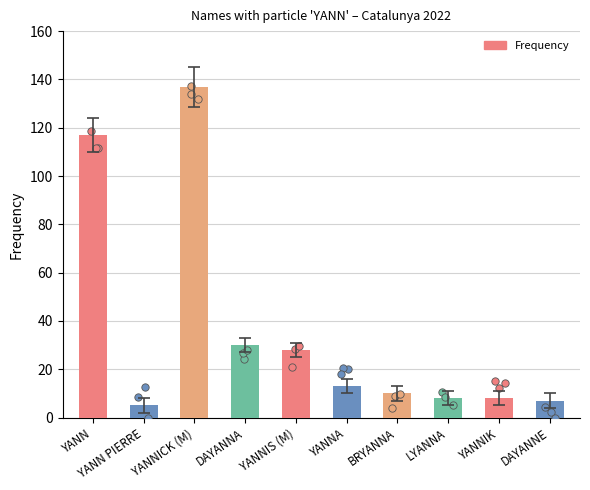

Which has a higher value, YANNIS (M) or LYANNA?

YANNIS (M)